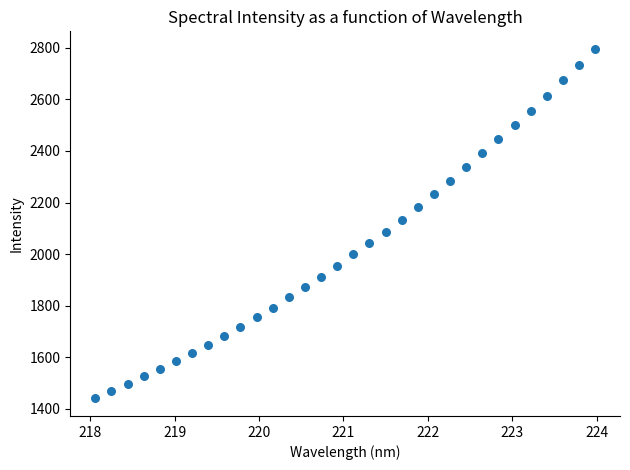

What is the range of Y values (max minus min)?

1356.0